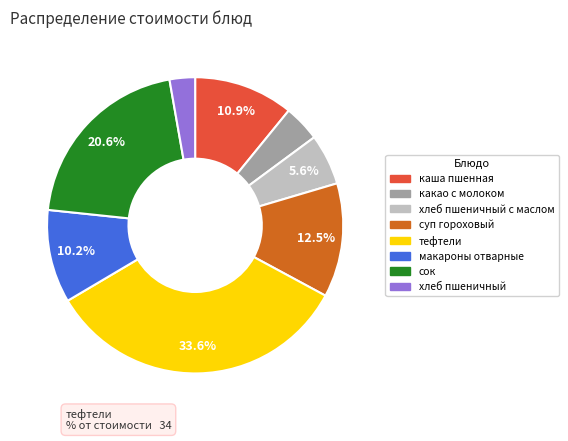

To the nearest percent, what is the difference between the какао с молоком and сок slice percentages?

17%